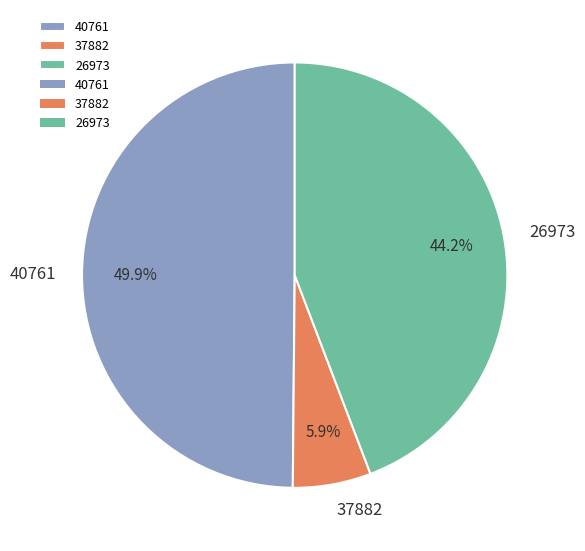

Is there a majority slice in this chart?

No